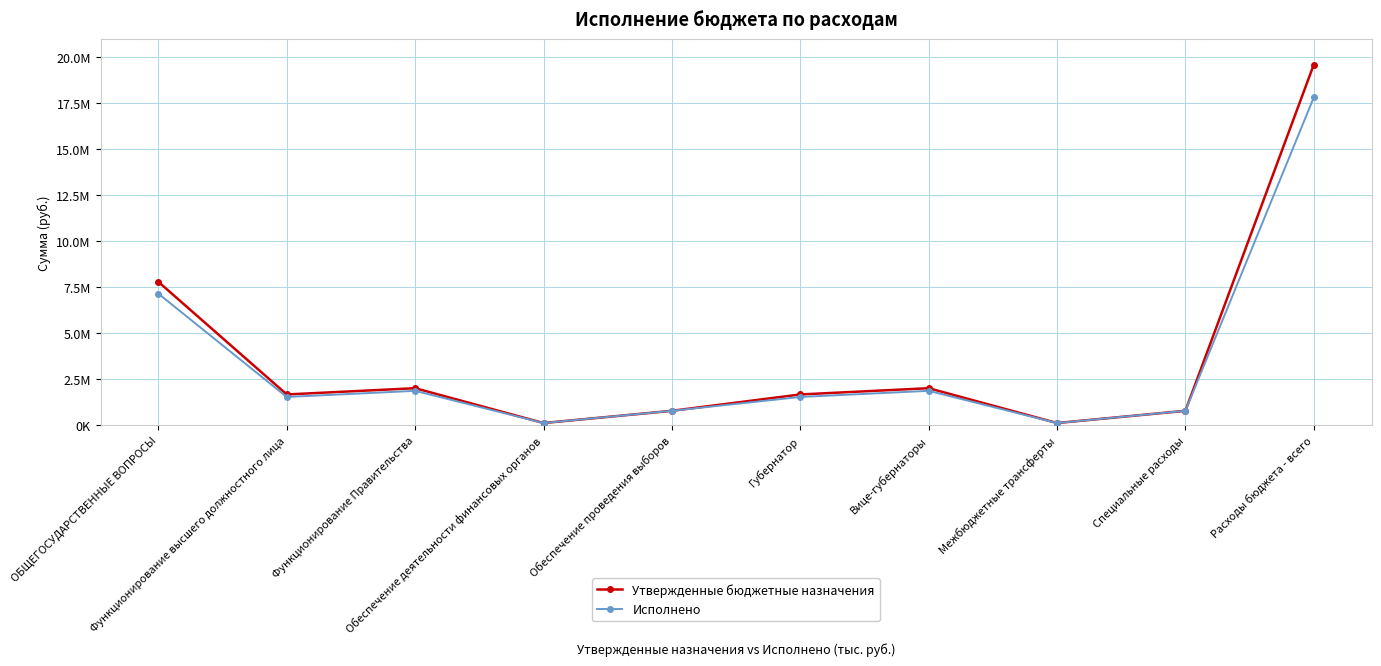

What is the smallest value displayed?

115000.0